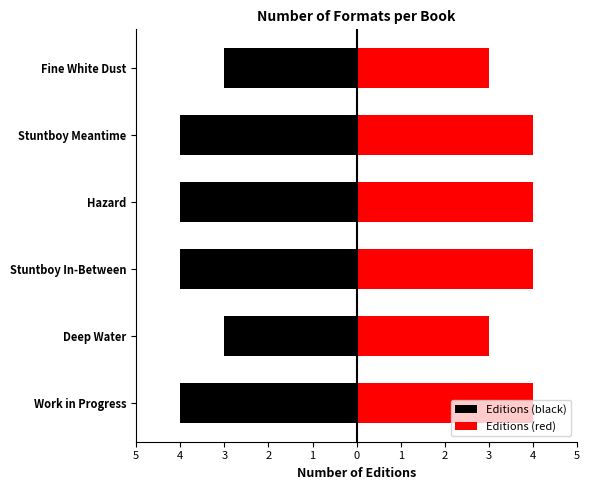

What are all the series names shown in the legend?

Editions (black), Editions (red)